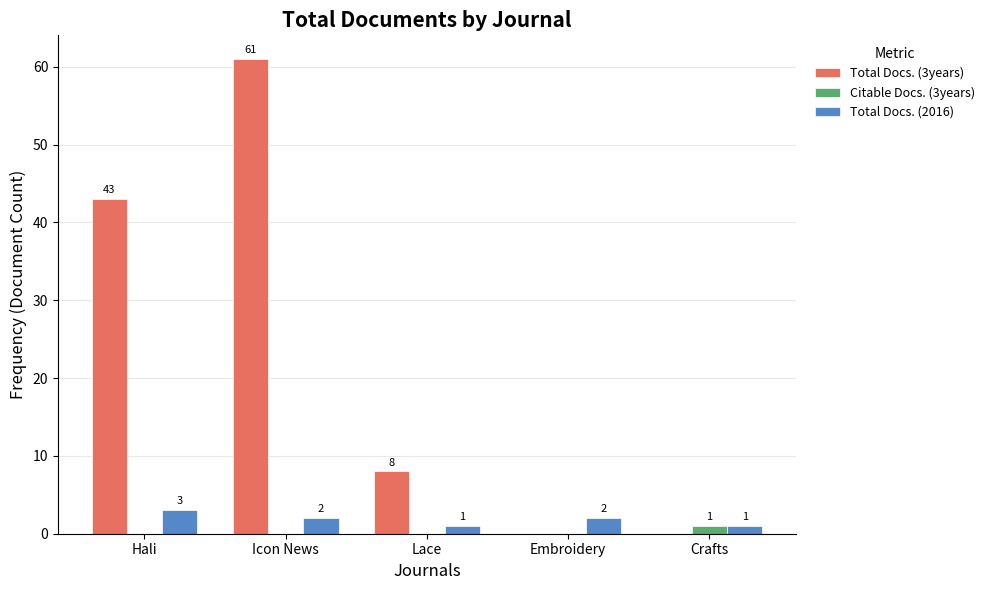

What is the total value across all series at Crafts?

2